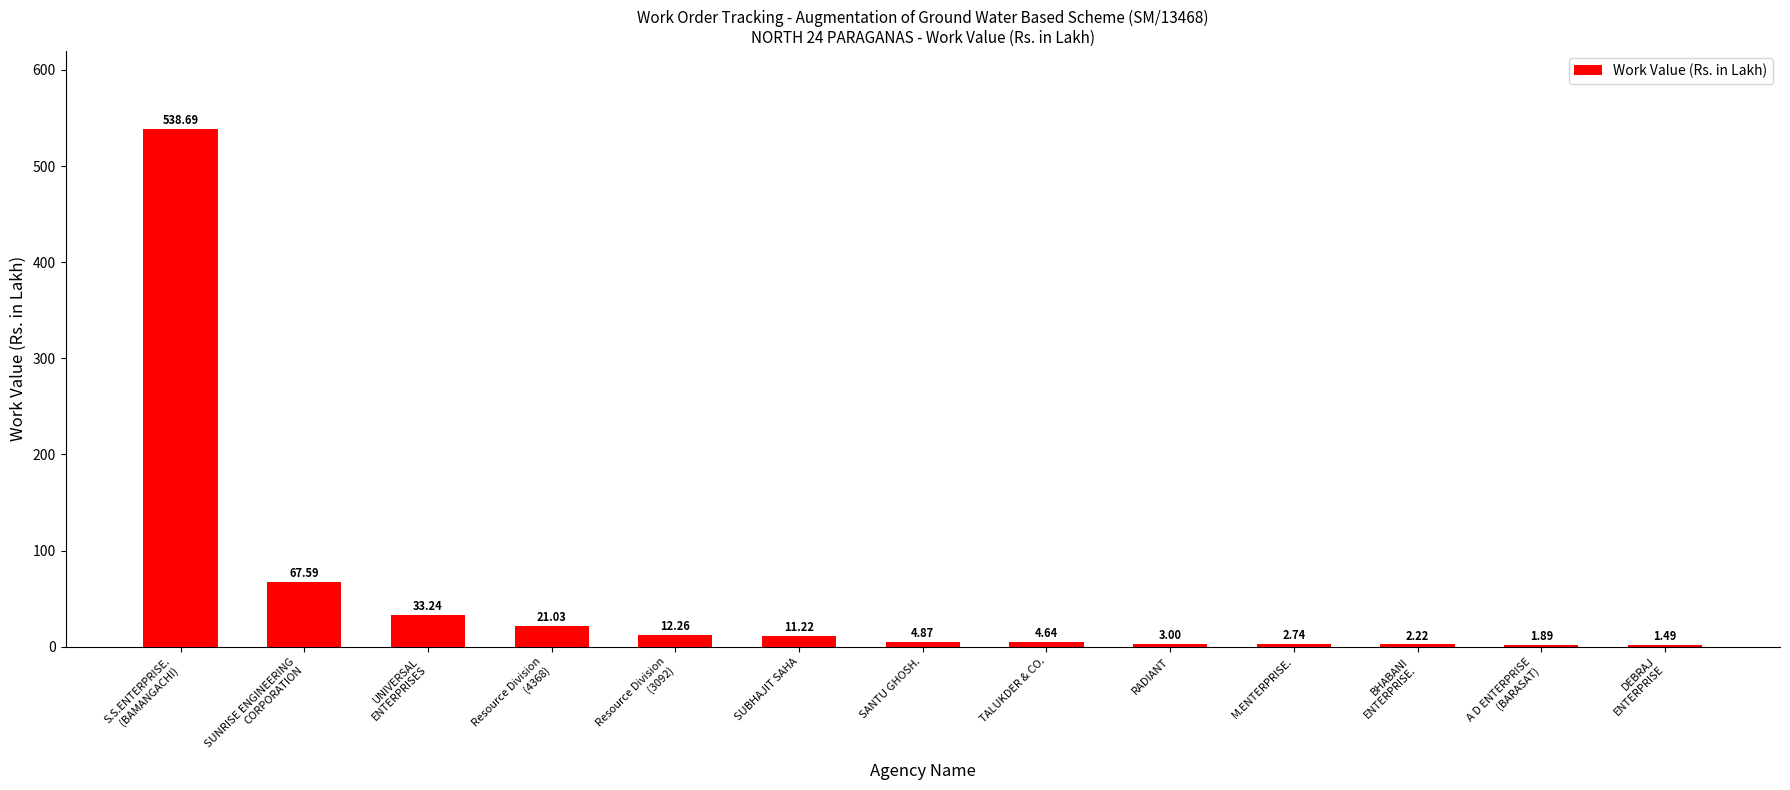

Is it true that the value at SUBHAJIT SAHA is 11.2?

True